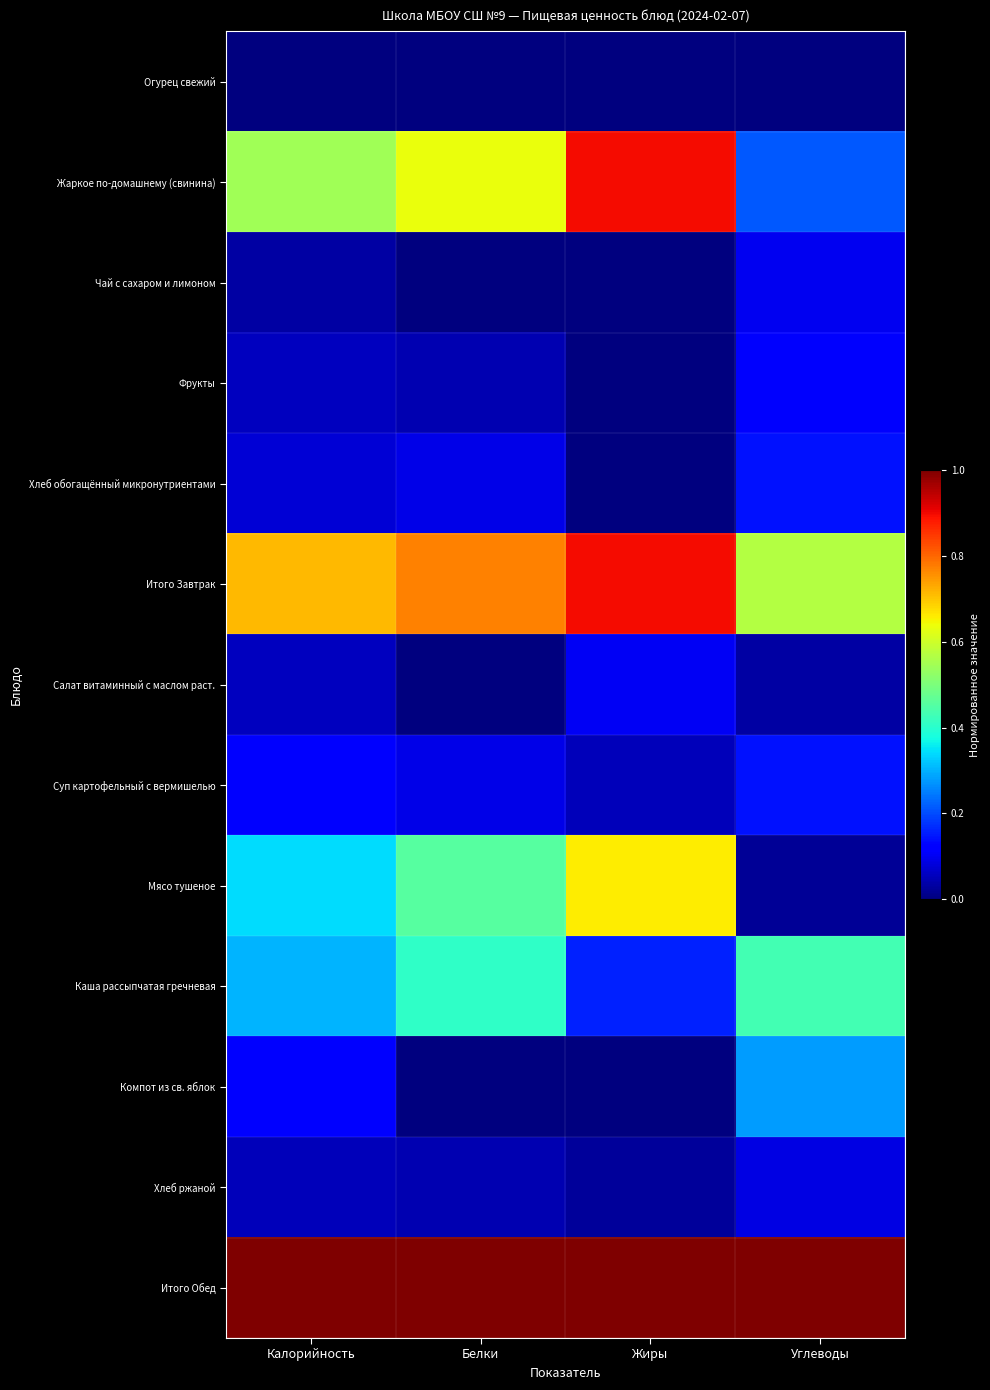

List the series in order of their peak value, lowest first.

Огурец свежий, Хлеб ржаной, Чай с сахаром и лимоном, Салат витаминный с маслом раст., Фрукты, Хлеб обогащённый микронутриентами, Суп картофельный с вермишелью, Компот из св. яблок, Каша рассыпчатая гречневая, Мясо тушеное, Жаркое по-домашнему (свинина), Итого Завтрак, Итого Обед